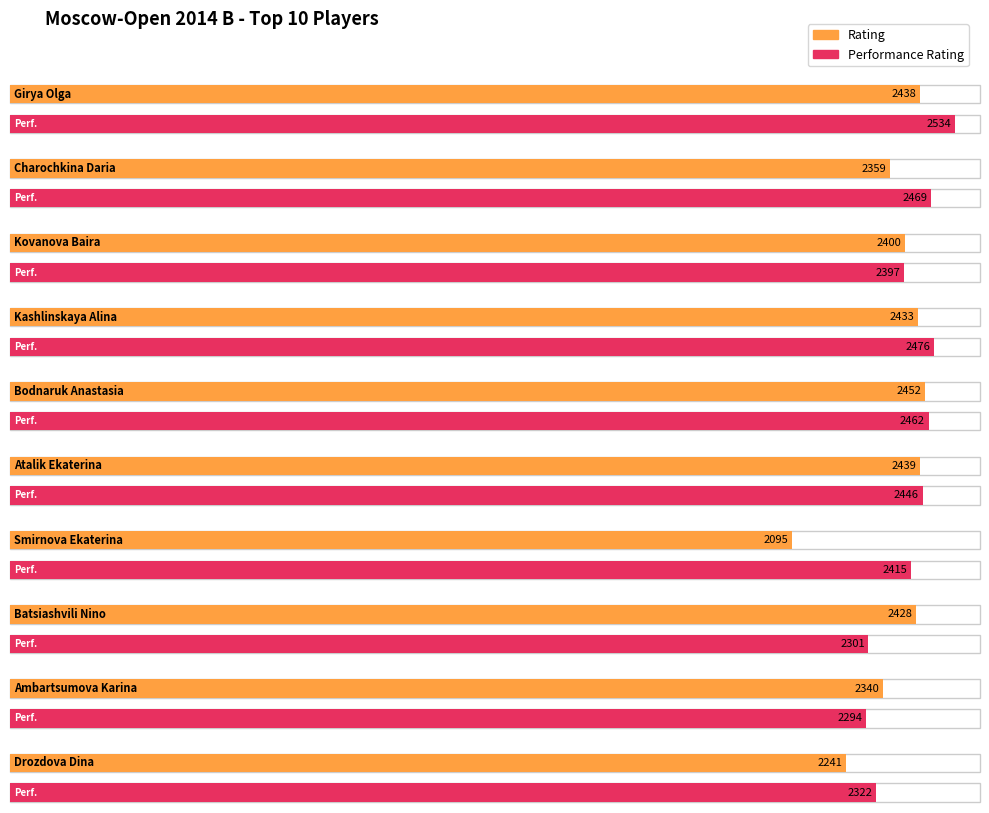

What is the difference between the second highest and minimum values in the Rating series?

344